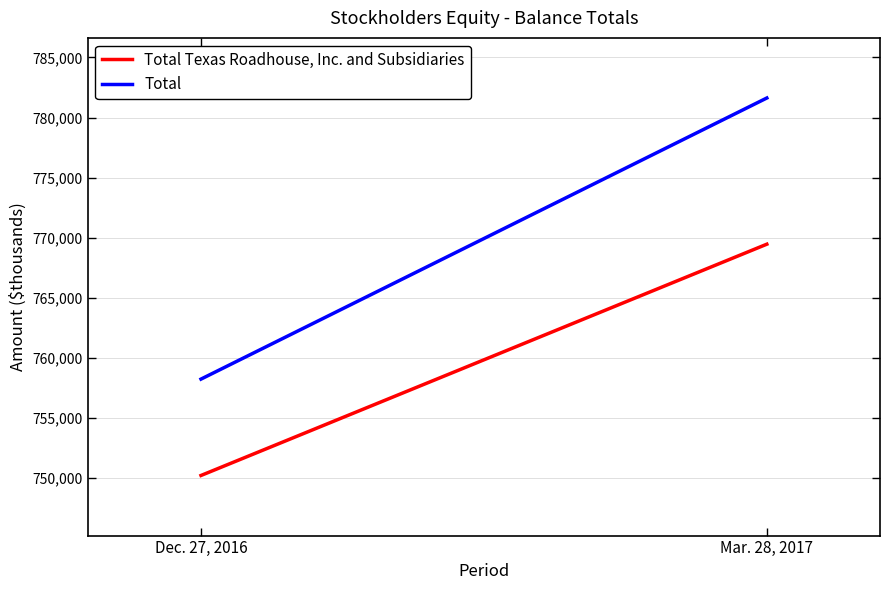

Between Dec. 27, 2016 and Mar. 28, 2017, which series saw the biggest shift?

Total